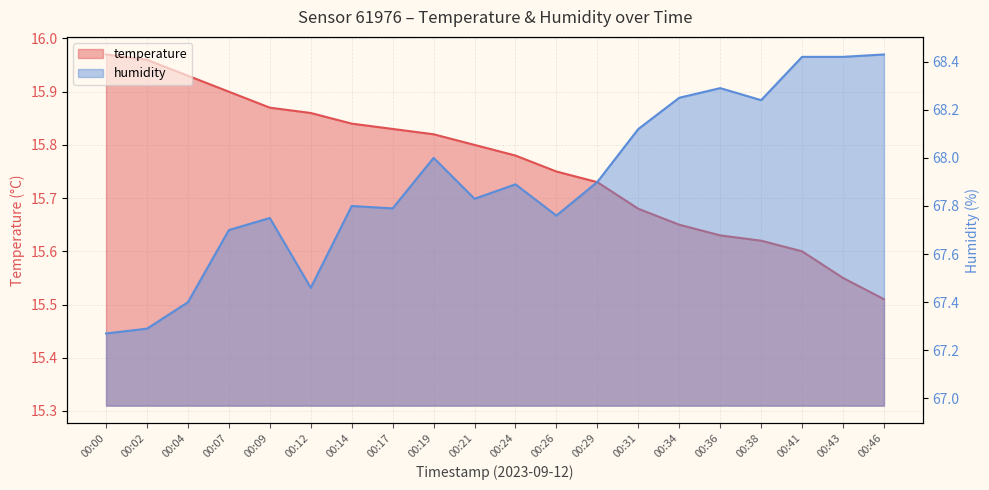

List the series in order of their peak value, highest first.

humidity, temperature